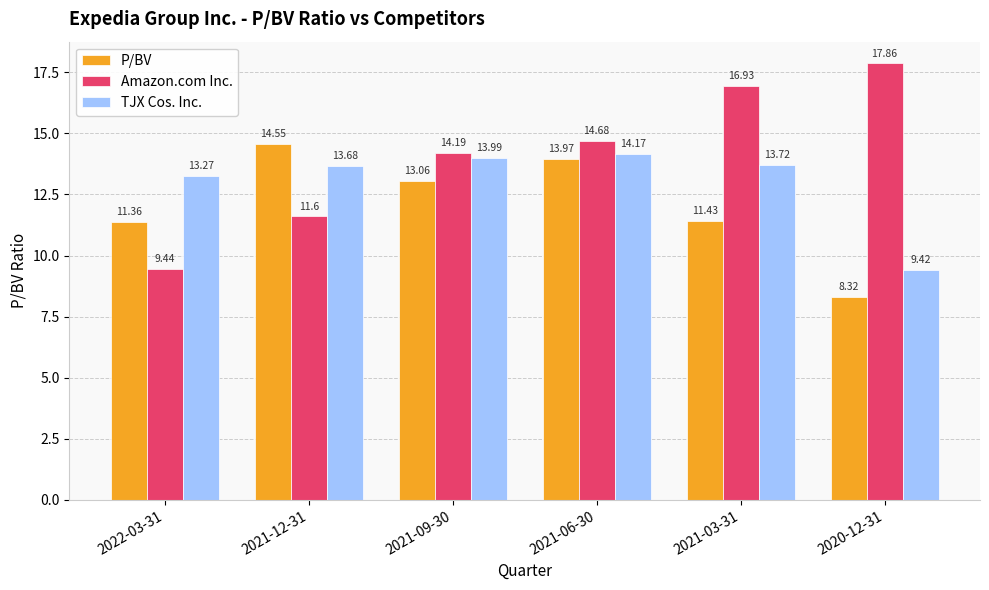

At how many categories does at least one series exceed 8?

6